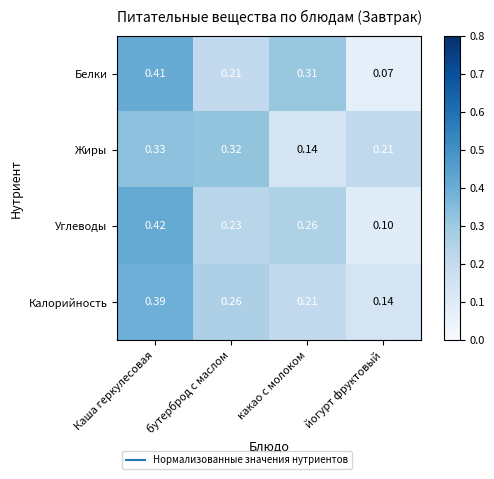

Rank the series by their maximum value, from lowest to highest.

Жиры, Калорийность, Белки, Углеводы